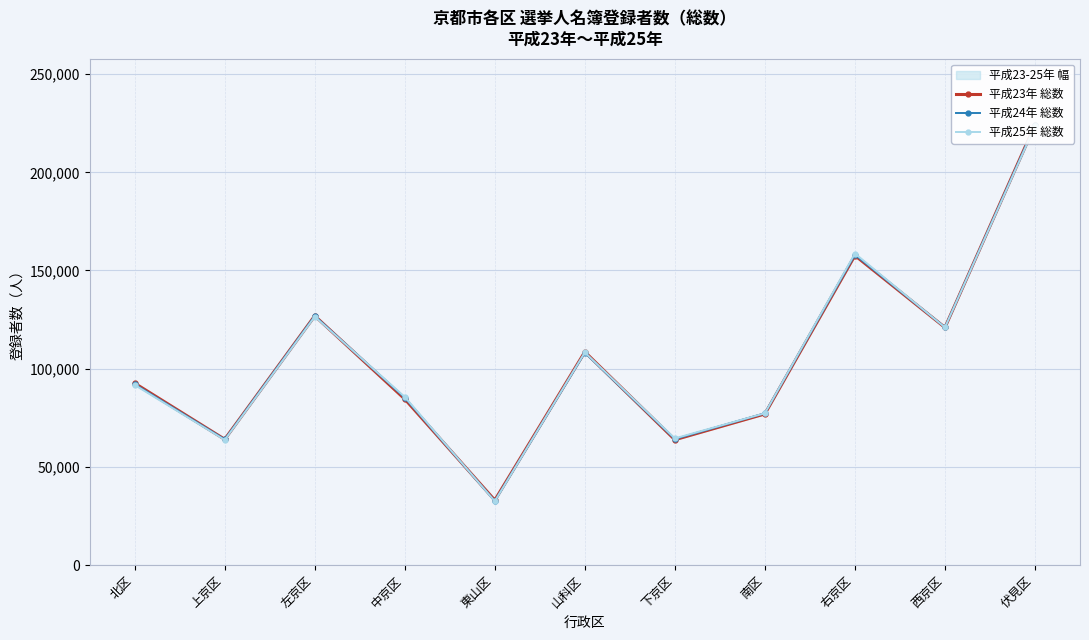

Which has a higher value, 北区 or 伏見区?

伏見区